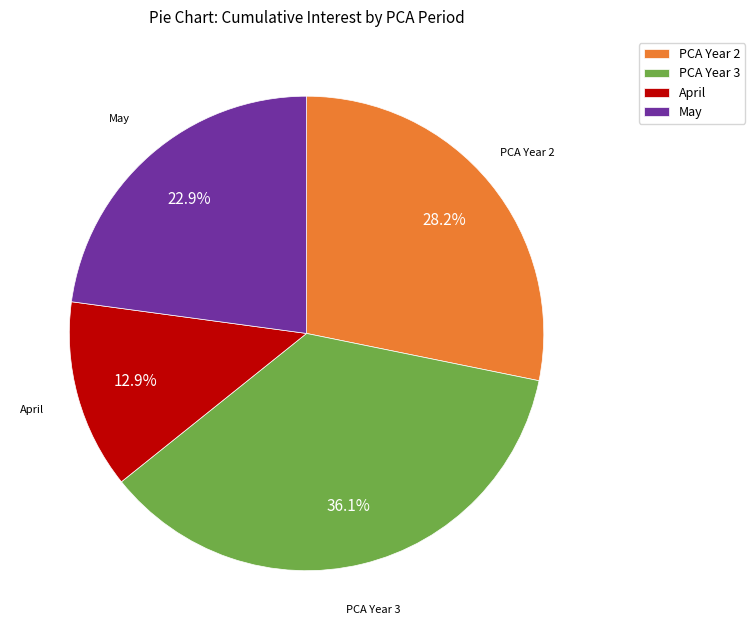

Is there a majority slice in this chart?

No